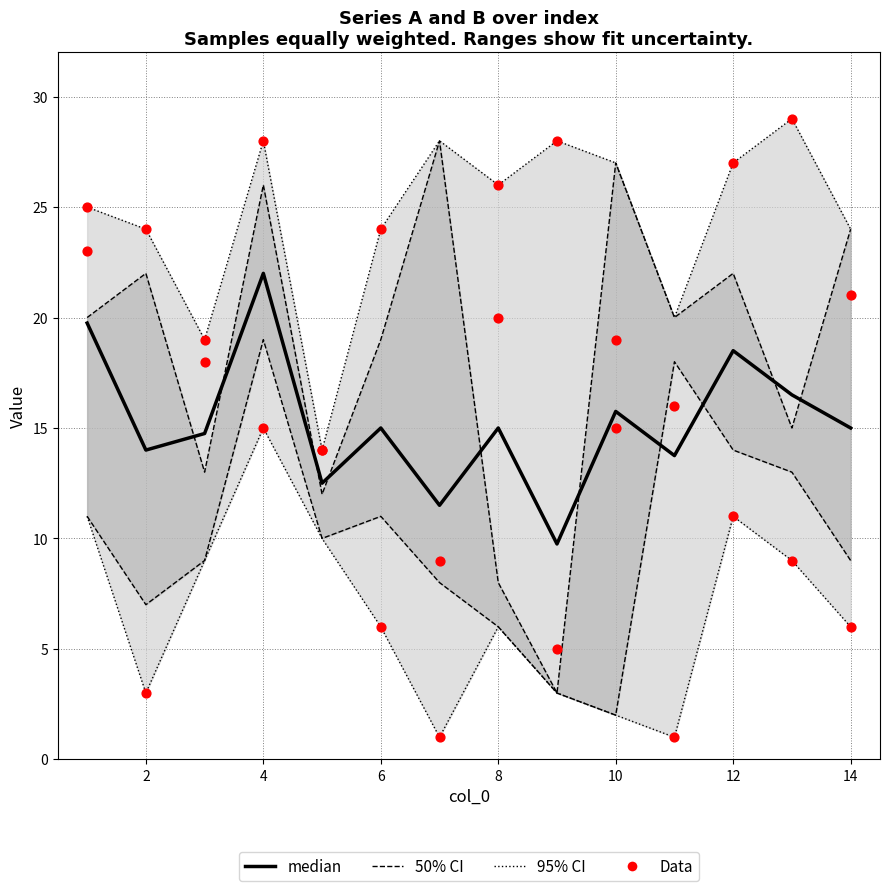

What is the total value across all series at 6?

60